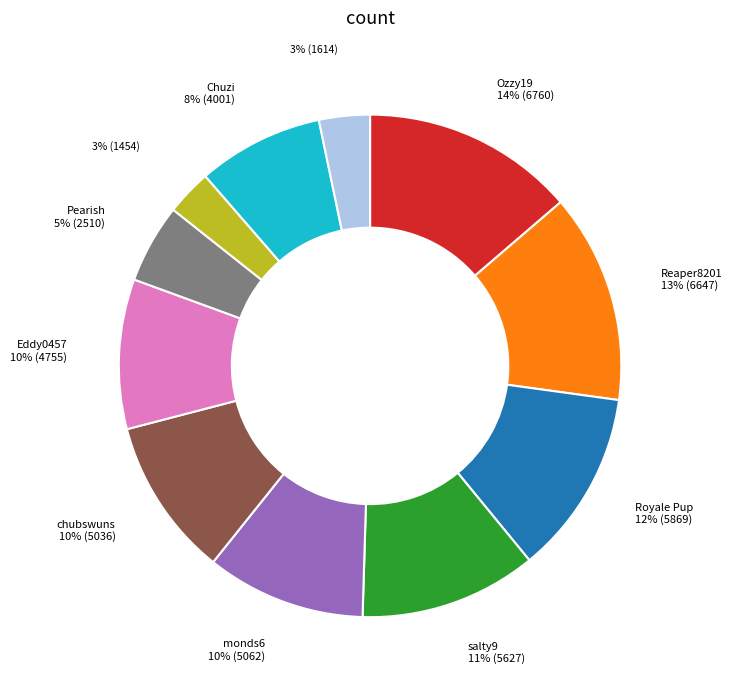

Is there any slice that represents more than half of the pie?

No